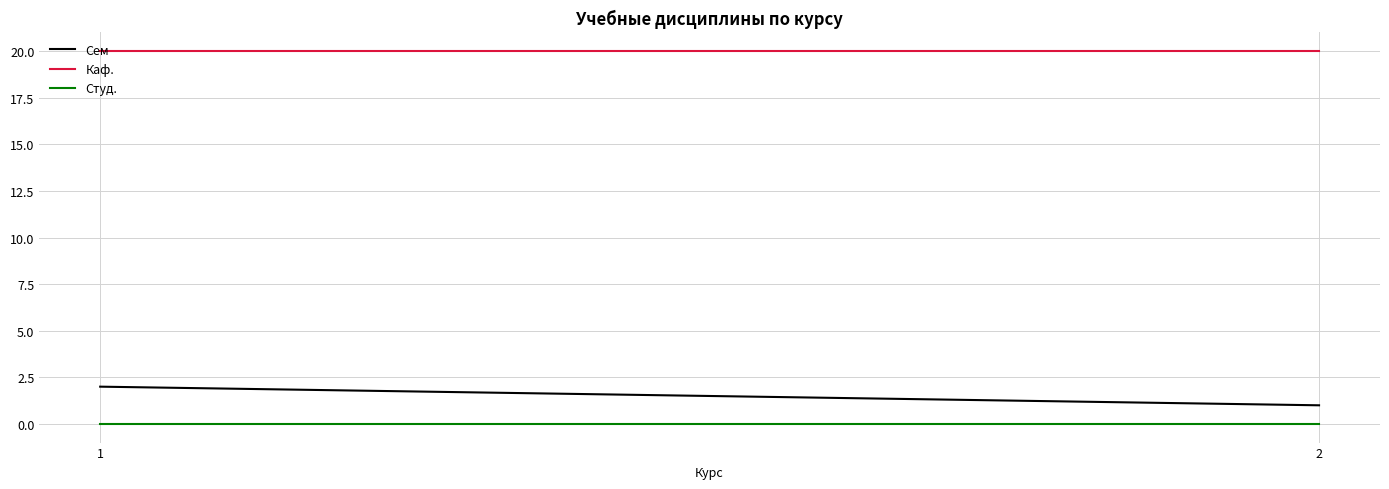

Reading right to left, list all the values displayed in this chart.

Сем: 1	2
Каф.: 20	20
Студ.: 0	0